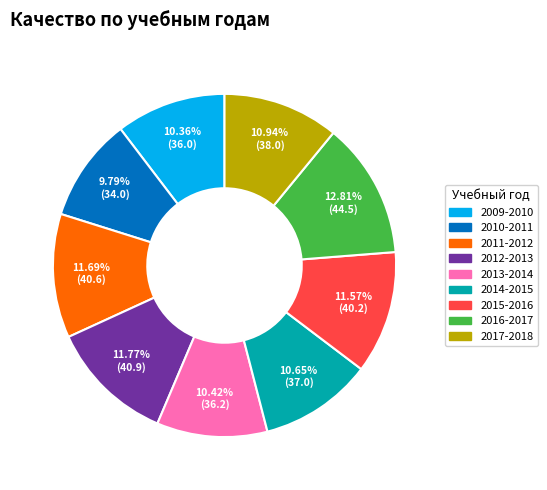

Does 2013-2014 account for over 50% of the chart?

No